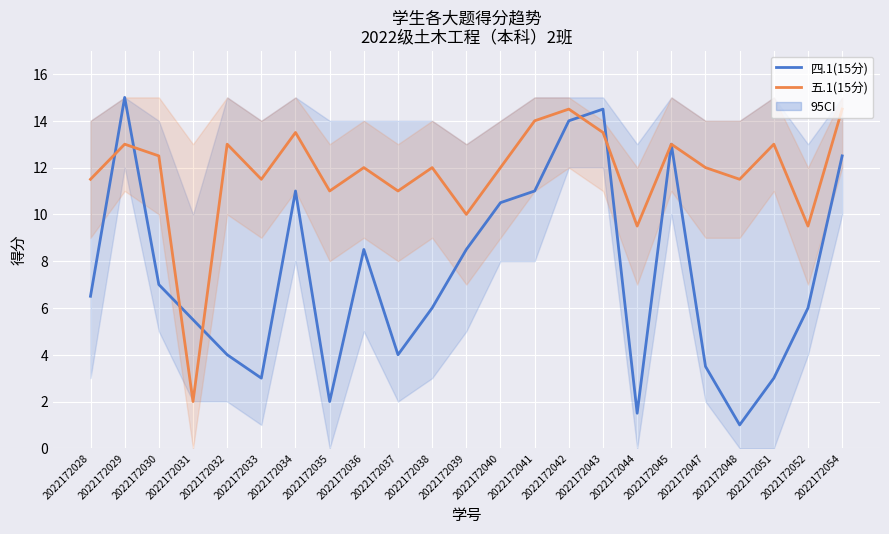

Rank the series at 2022172034 from highest to lowest value.

五.1(15分), 四.1(15分)